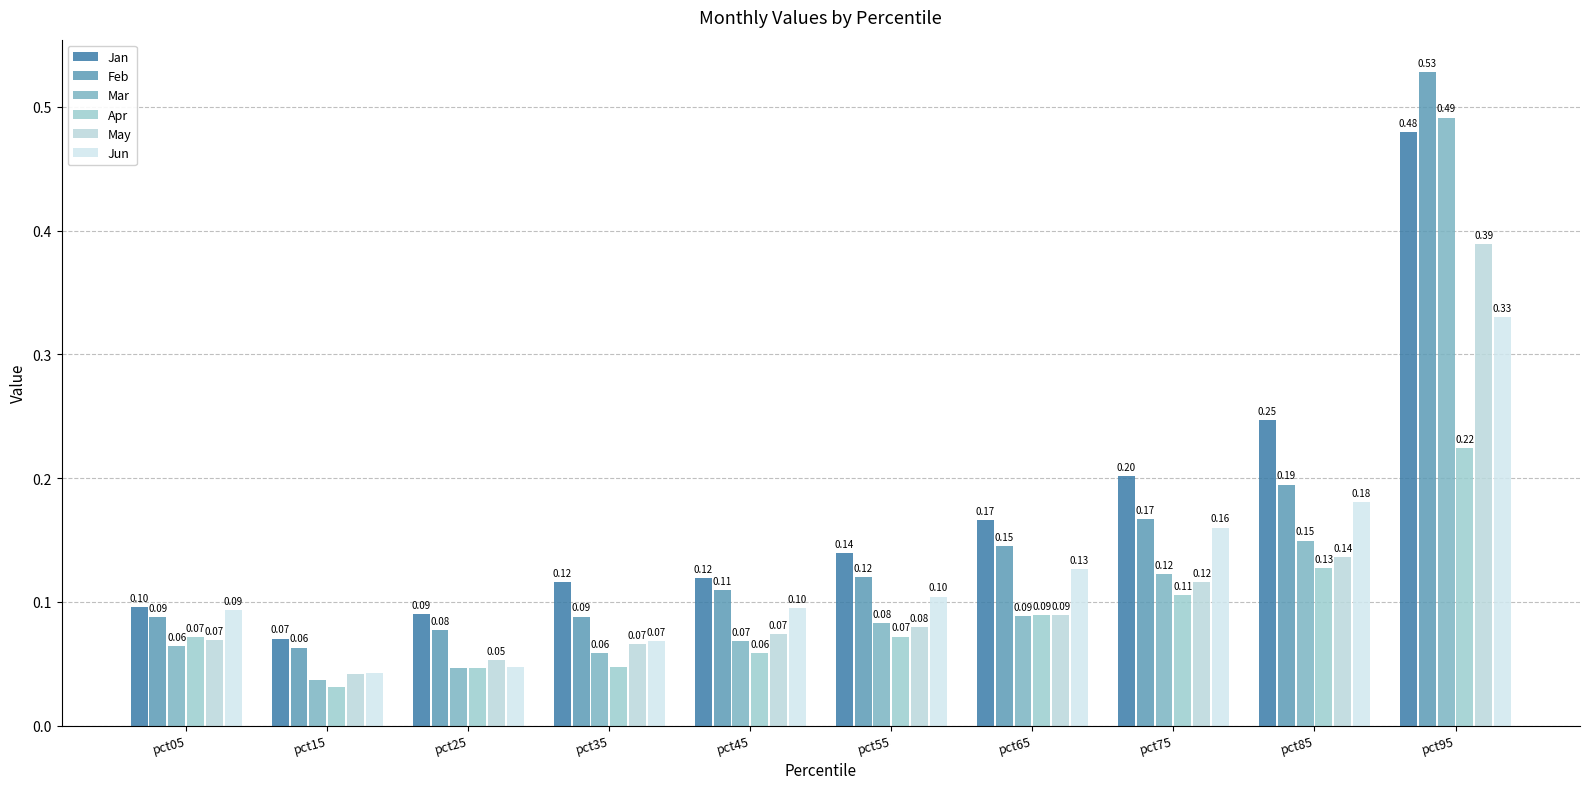

How many bars are there in each group?

6